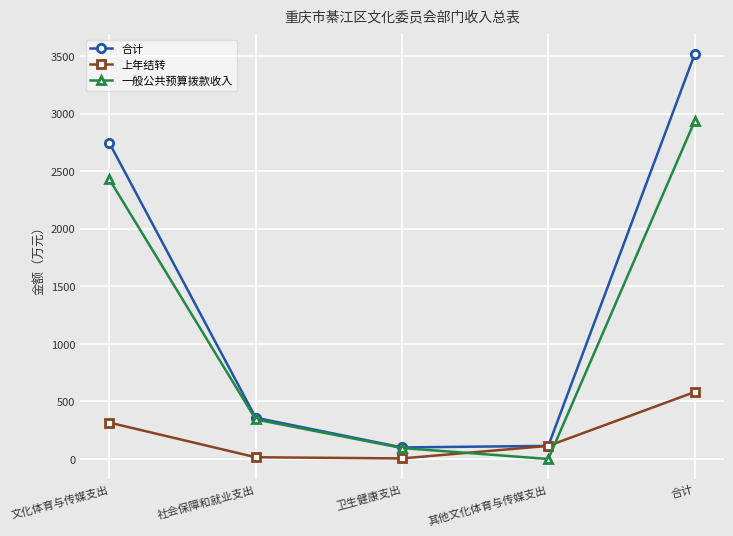

At which label does 一般公共预算拨款收入 reach its minimum?

其他文化体育与传媒支出